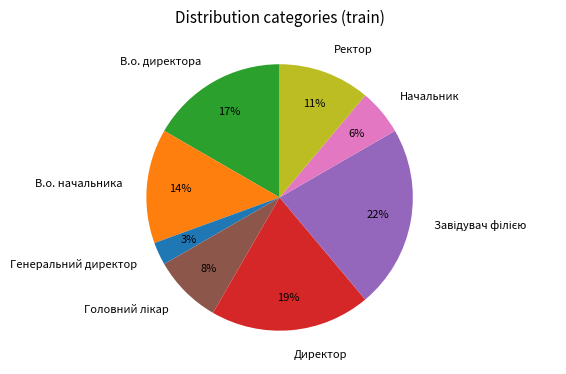

Combined, do В.о. начальника and Директор account for over 50%?

No